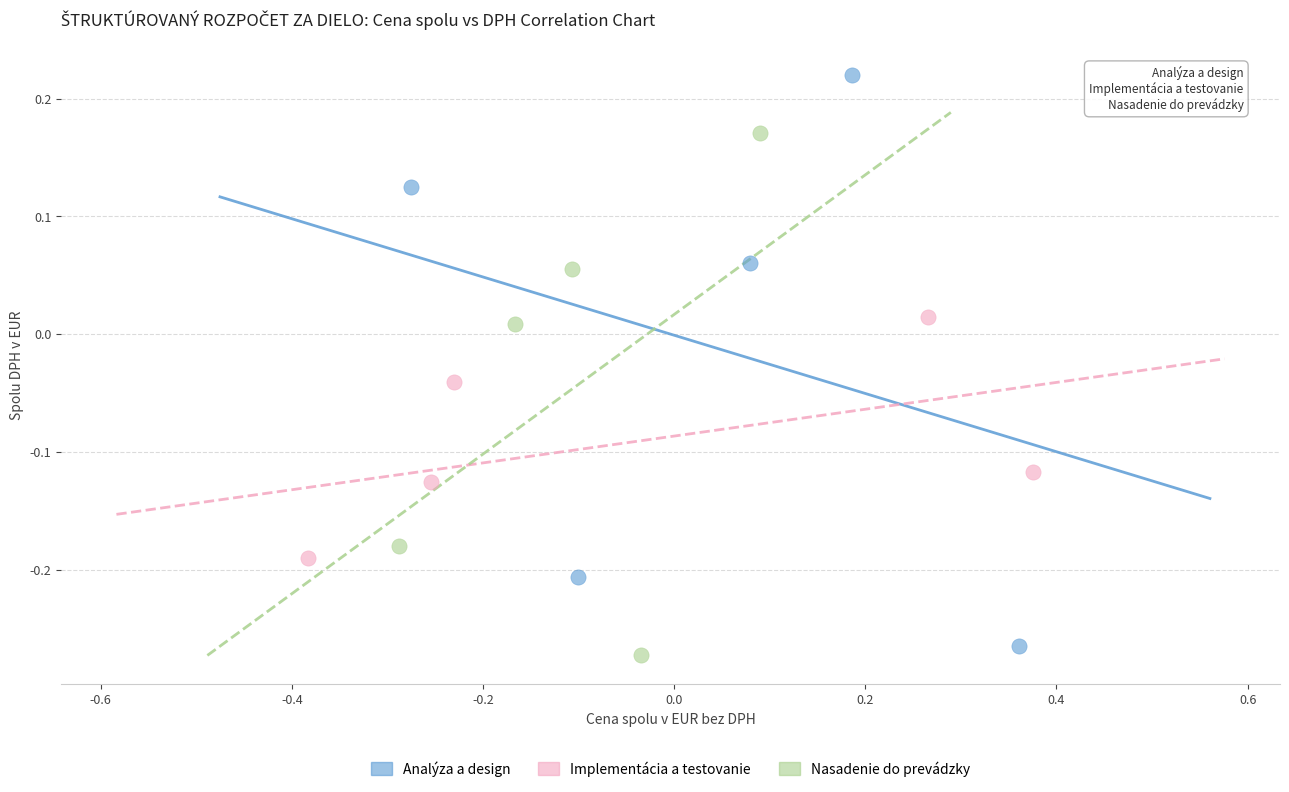

Which series has the widest spread of Y values?

Analýza a design